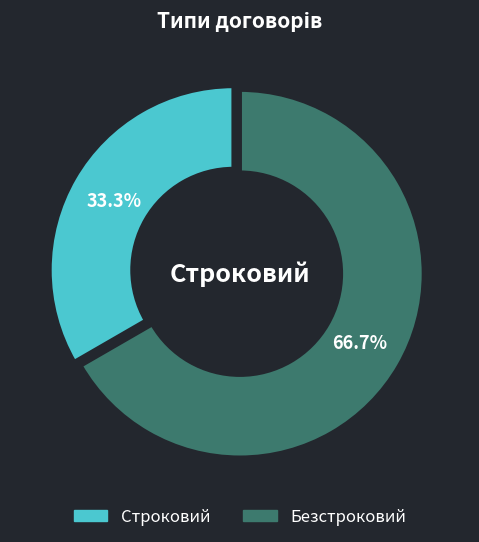

What is the total percentage of Безстроковий and Строковий?

100.0%